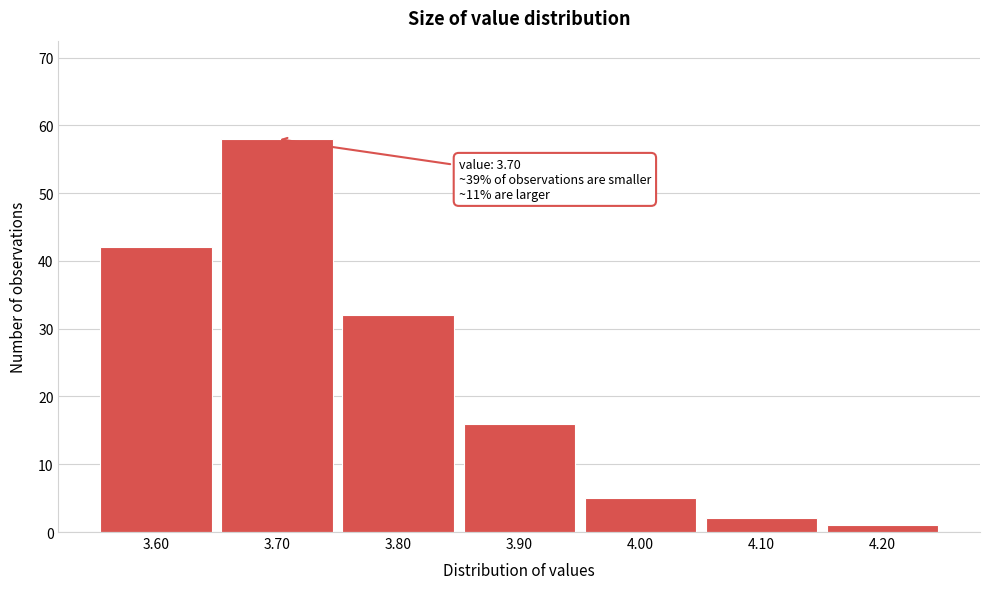

Reading left to right, list all the values displayed in this chart.

3.60=42	3.70=58	3.80=32	3.90=16	4.00=5	4.10=2	4.20=1